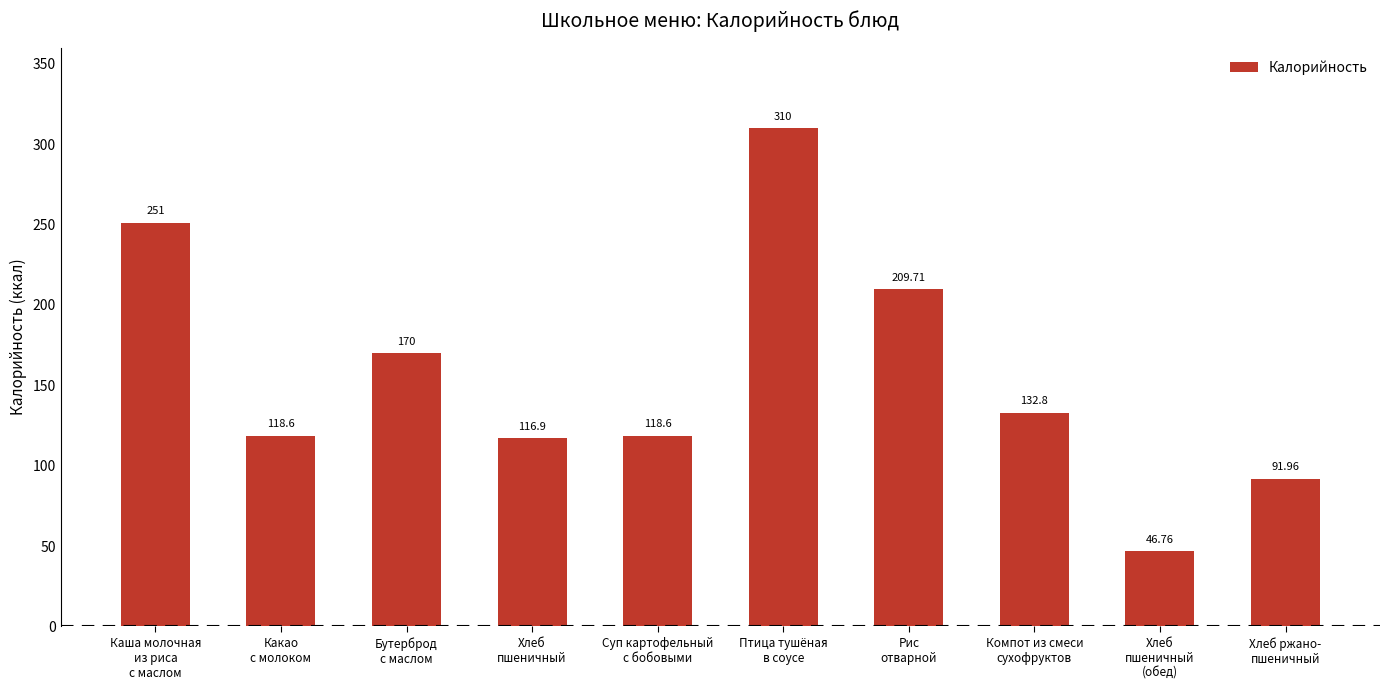

How many distinct data groups are displayed?

1